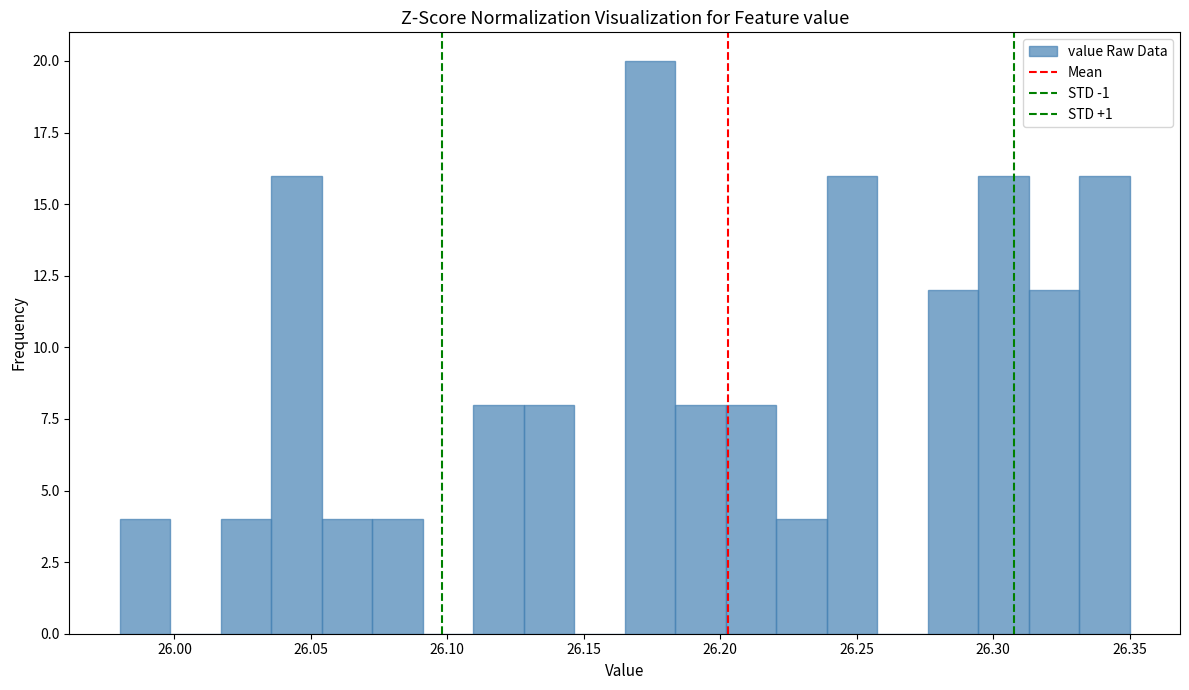

Around what value on the x-axis is the tallest bar? Give the approximate position of its centre, as read against the axis.

26.175